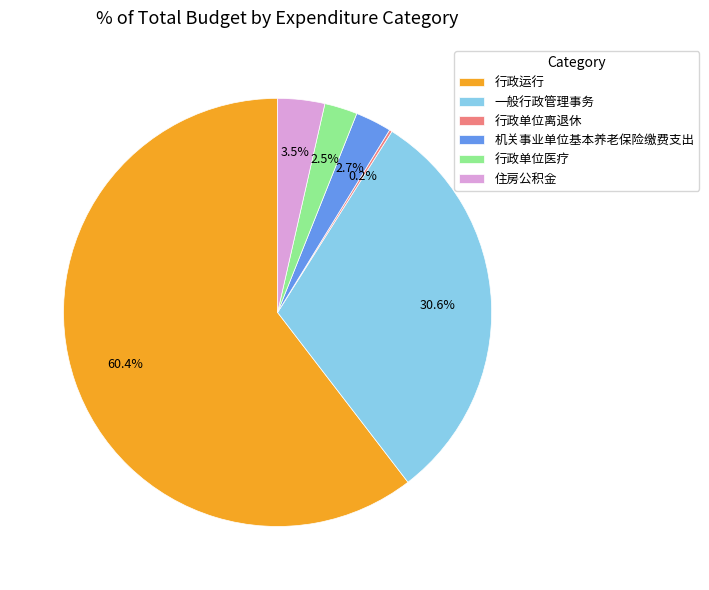

What percentage is the 机关事业单位基本养老保险缴费支出 slice, to the nearest percent?

3%